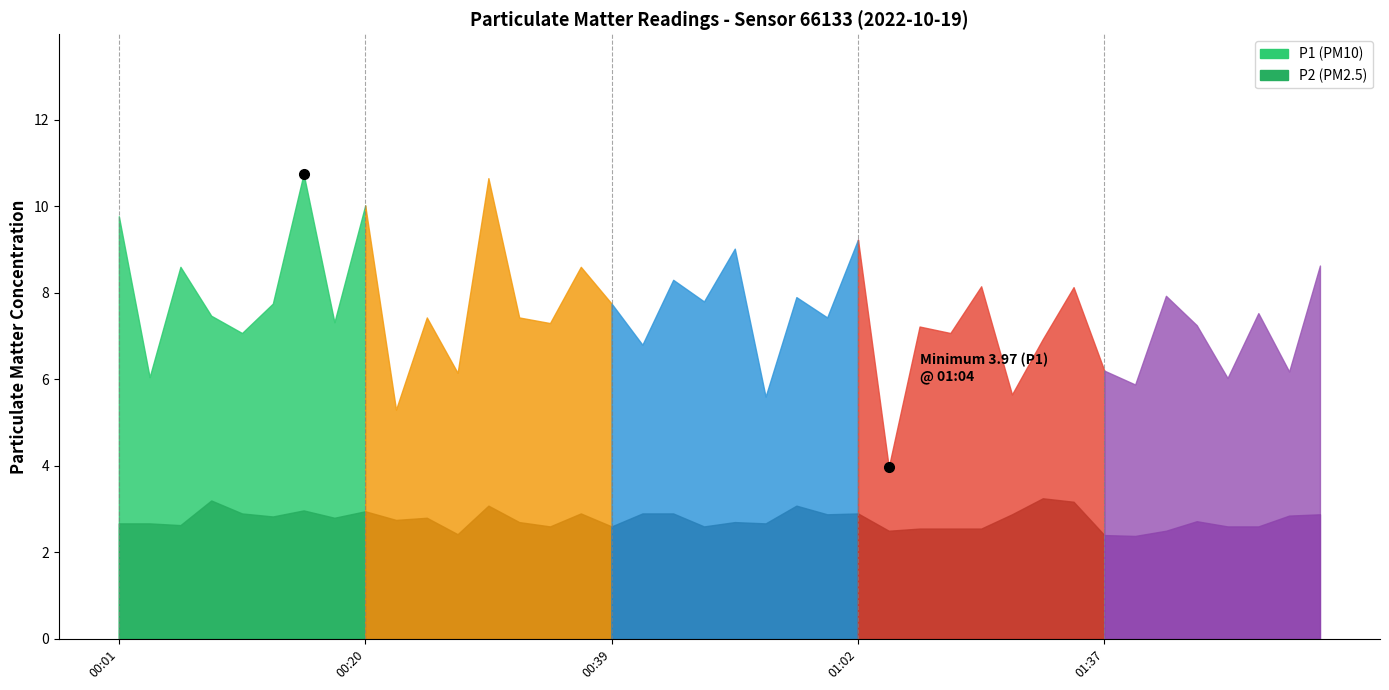

What is the label of the 17th point from the left?

00:39